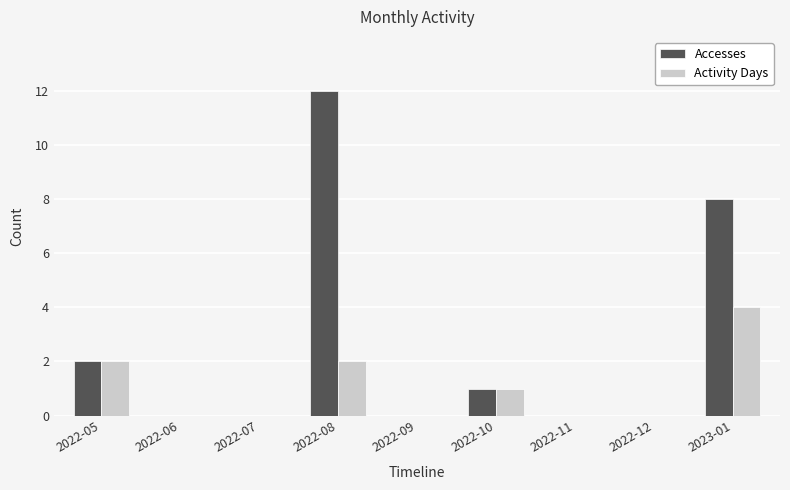

Which series changed the most between 2022-11 and 2023-01?

Accesses